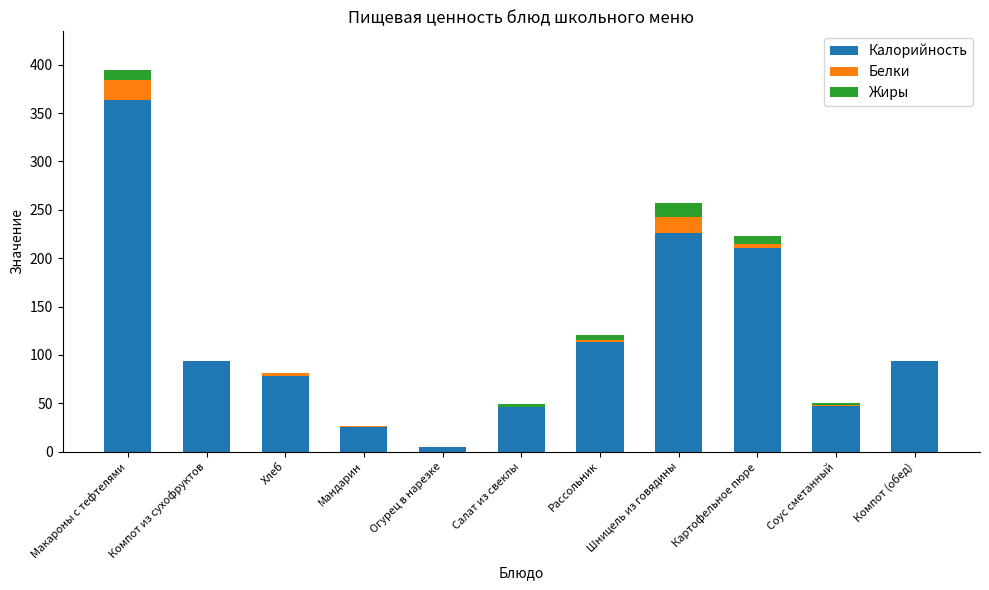

The value of Калорийность at Хлеб is 77.9. True or false?

True